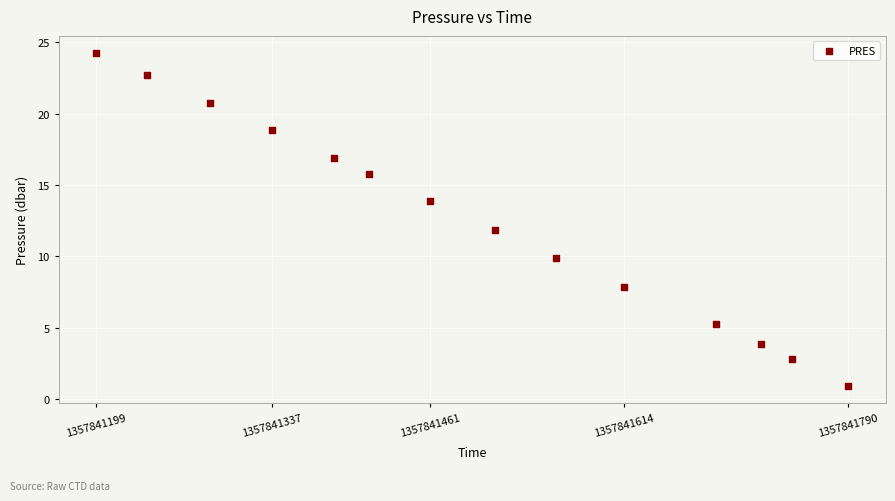

What is the range of Y values (max minus min)?

23.4